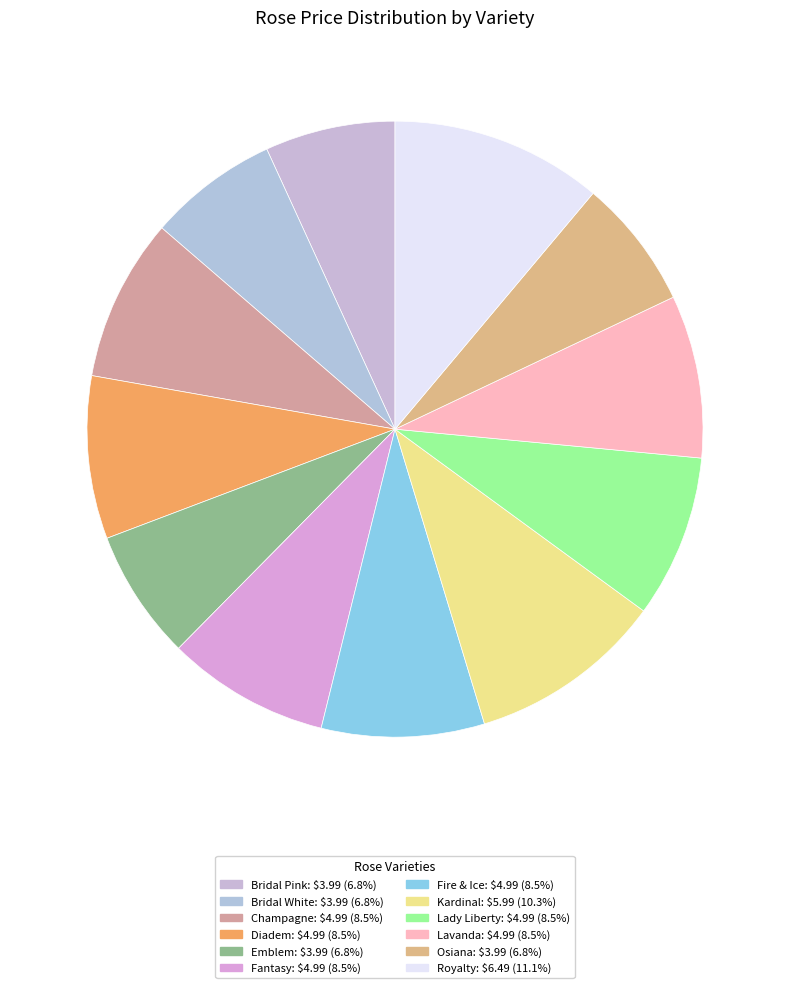

To the nearest percent, what is the difference between the largest and smallest slice percentages?

4%